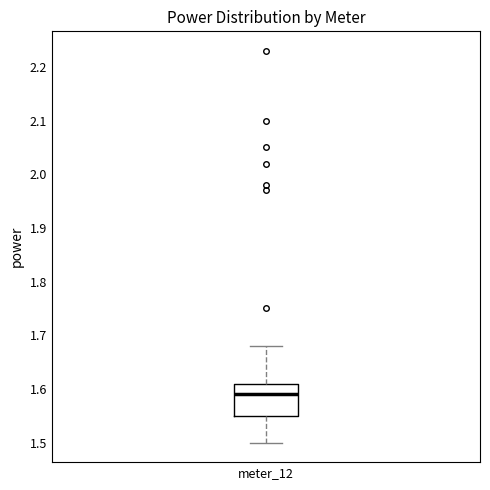

Read this box plot against the y-axis: the position of the median line, the range covered by the box, and the ends of both whiskers. The values are not printed on the chart, so give them approximately, as read against the axis.

median 1.59, box 1.55 to 1.61, whiskers 1.50 to 1.68